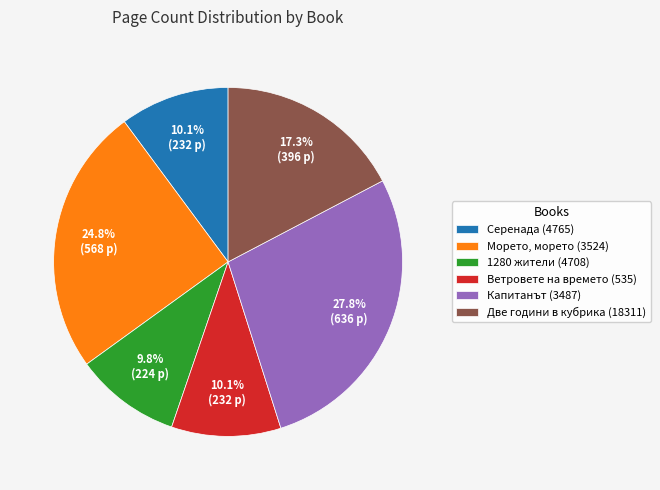

To the nearest percent, what portion does Морето, морето (3524) represent?

25%